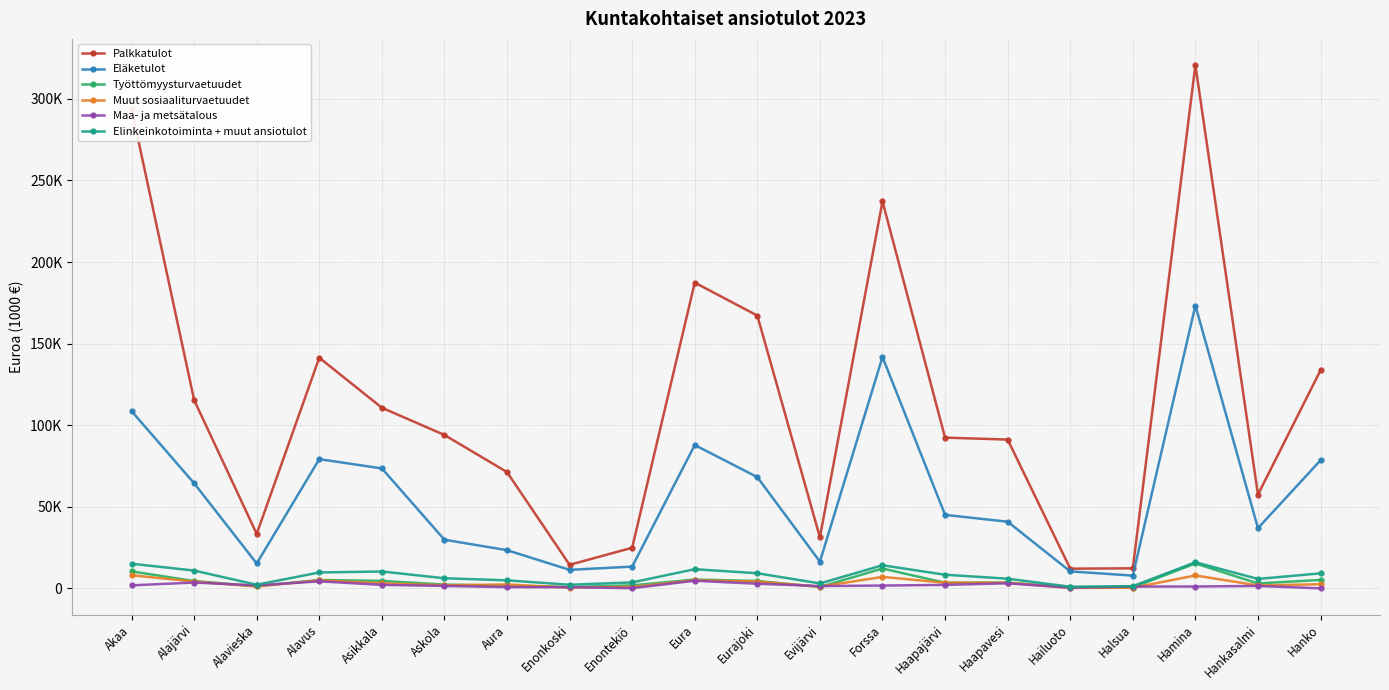

What is the label of the 1st point from the left?

Akaa